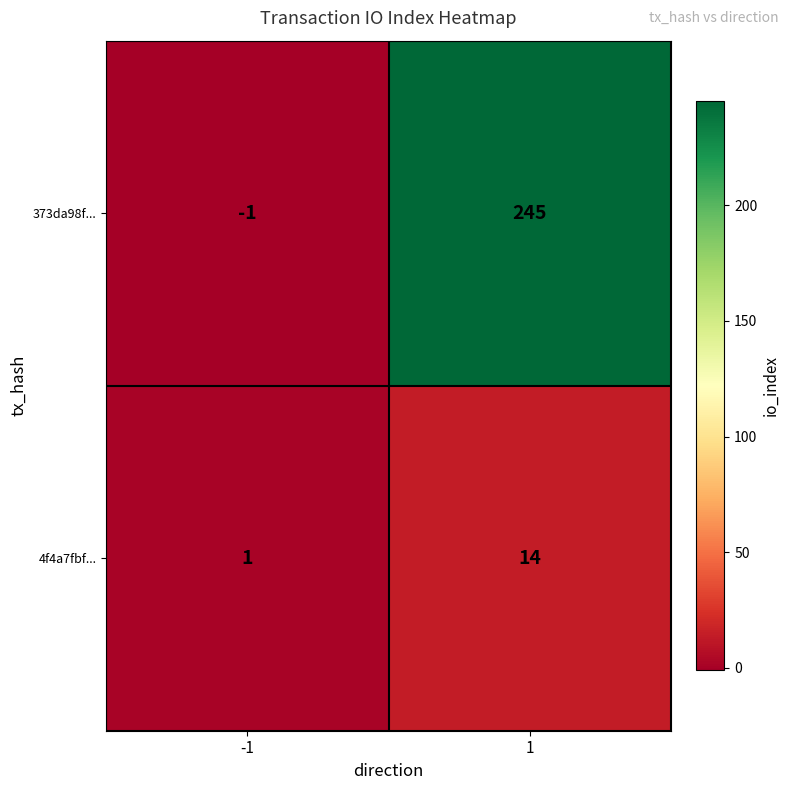

Is it true that 373da98f... equals -1 at -1?

True